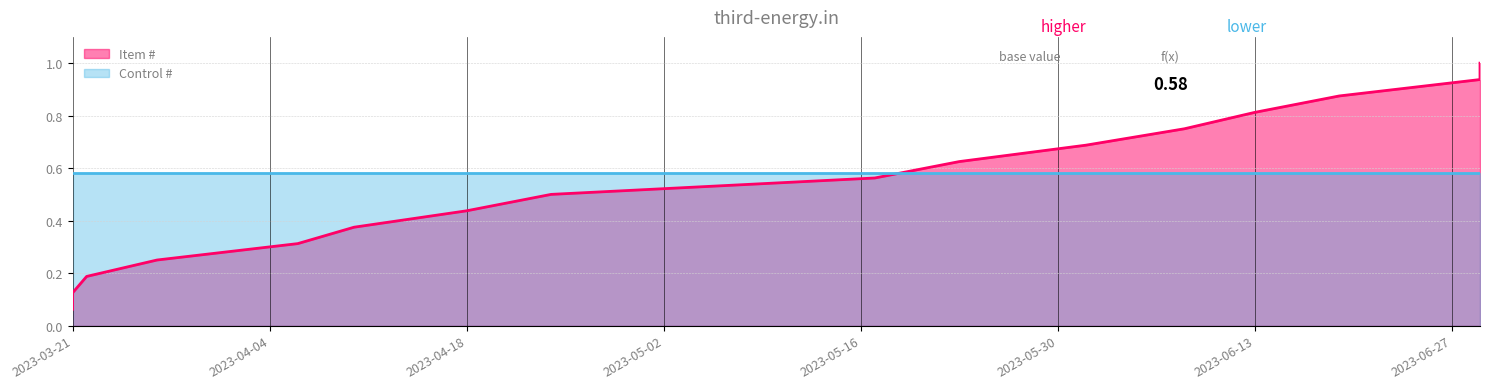

List the labels in order of value, largest first.

2023-06-29, 2023-06-29, 2023-06-19, 2023-06-13, 2023-06-08, 2023-06-01, 2023-05-23, 2023-05-17, 2023-04-24, 2023-04-18, 2023-04-10, 2023-04-06, 2023-03-27, 2023-03-22, 2023-03-21, 2023-03-21